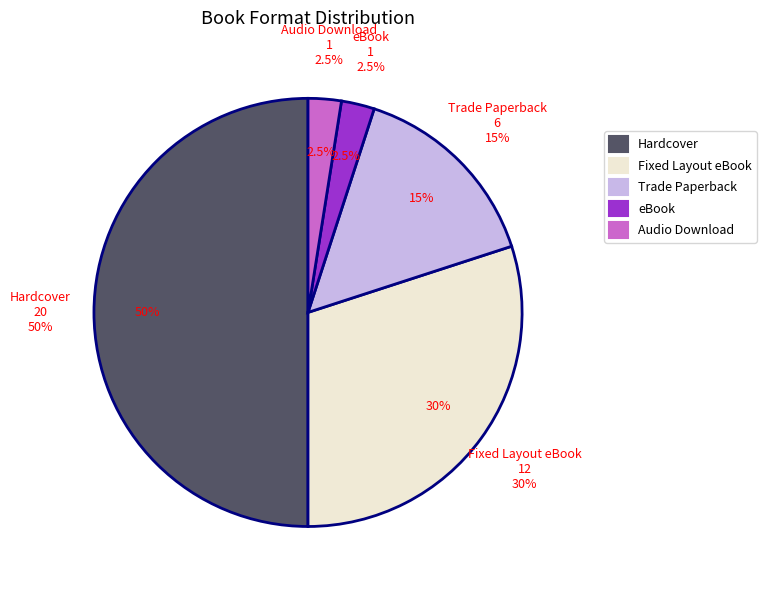

Rank the categories by value from lowest to highest.

eBook, Audio Download, Trade Paperback, Fixed Layout eBook, Hardcover